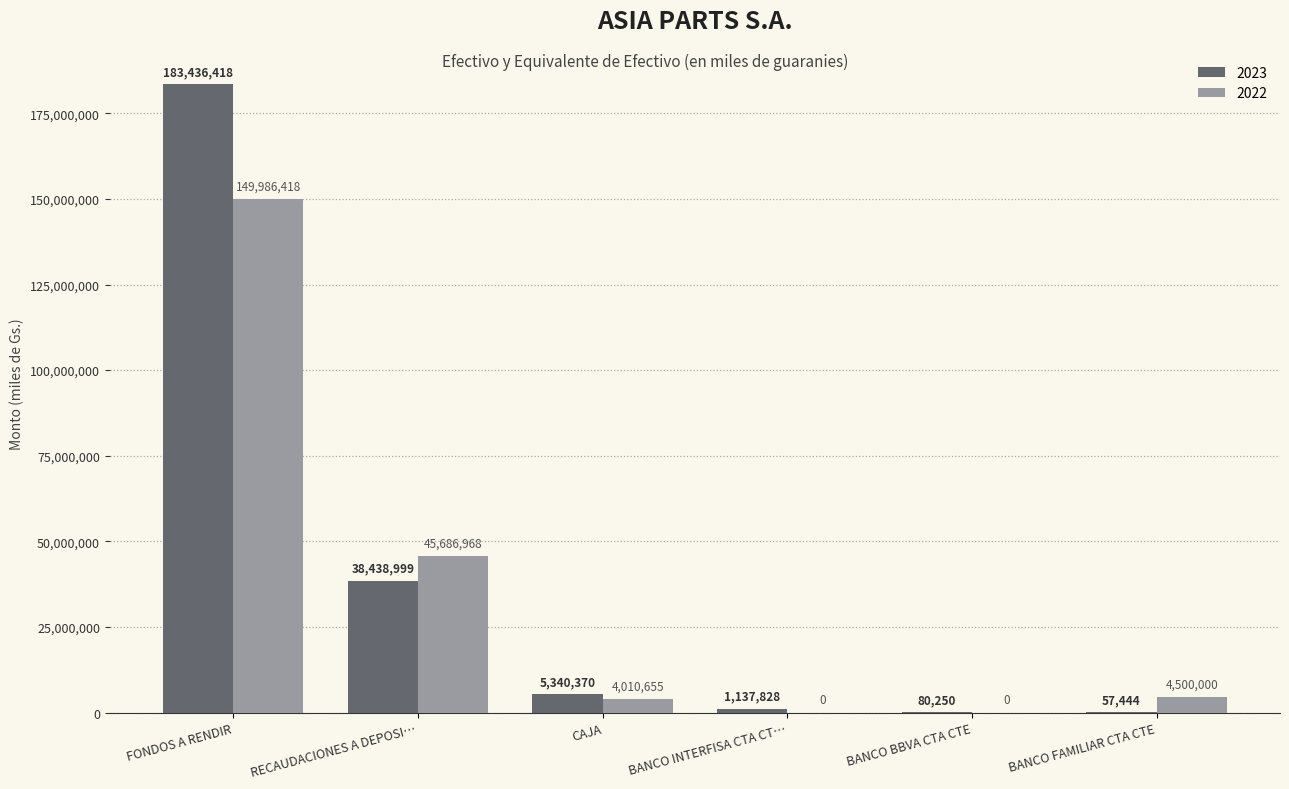

Which series has the largest total across all categories?

2023